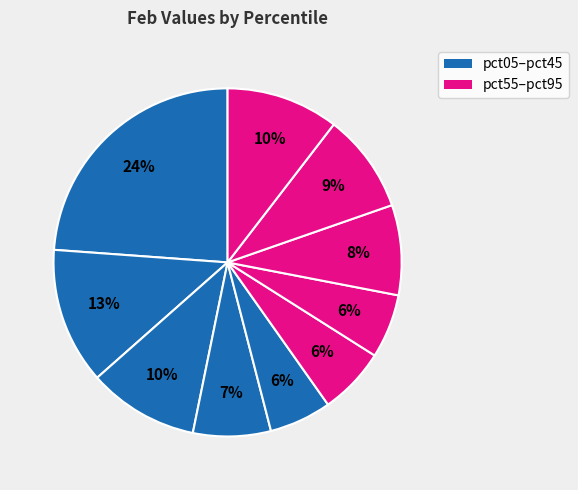

How many slices are in this pie chart?

10